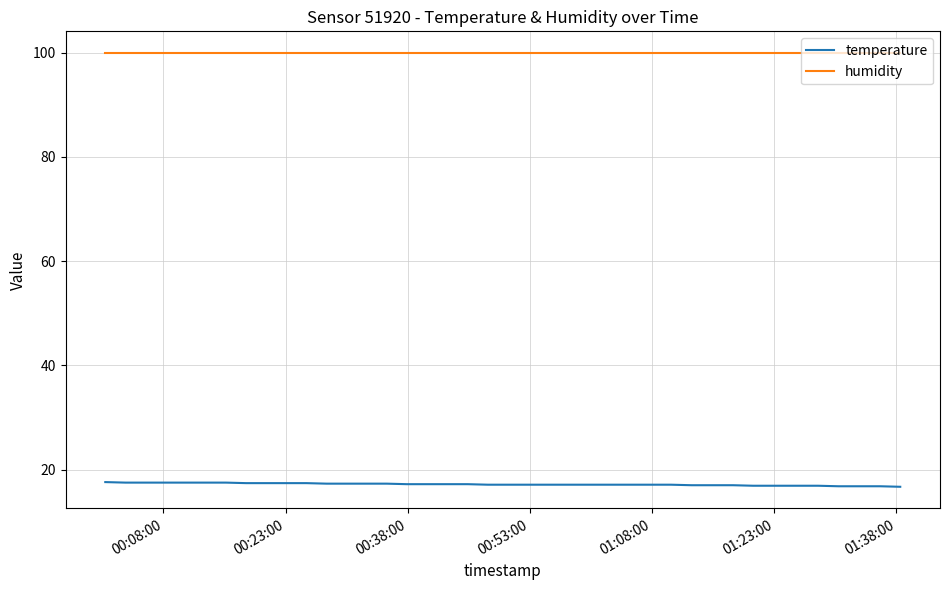

Rank the series by their maximum value, from highest to lowest.

humidity, temperature